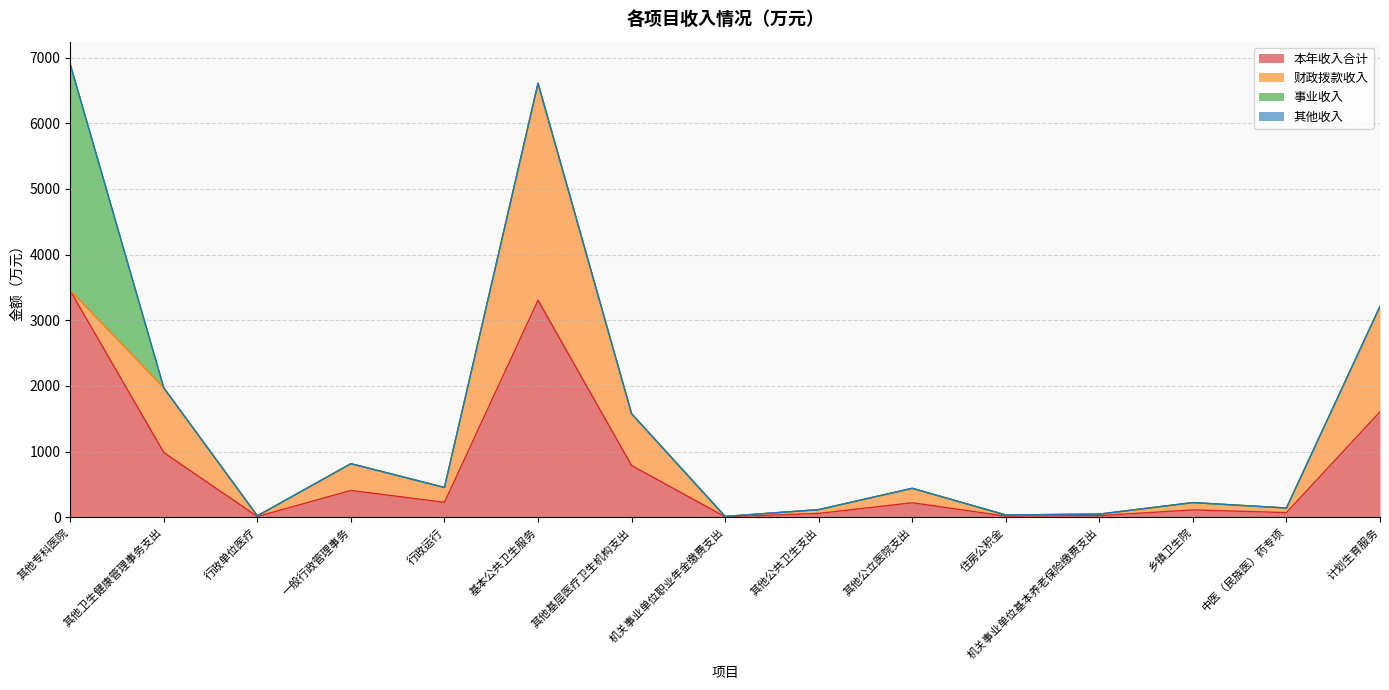

The 本年收入合计 series shows 6104.1 at 其他专科医院. True or false?

False